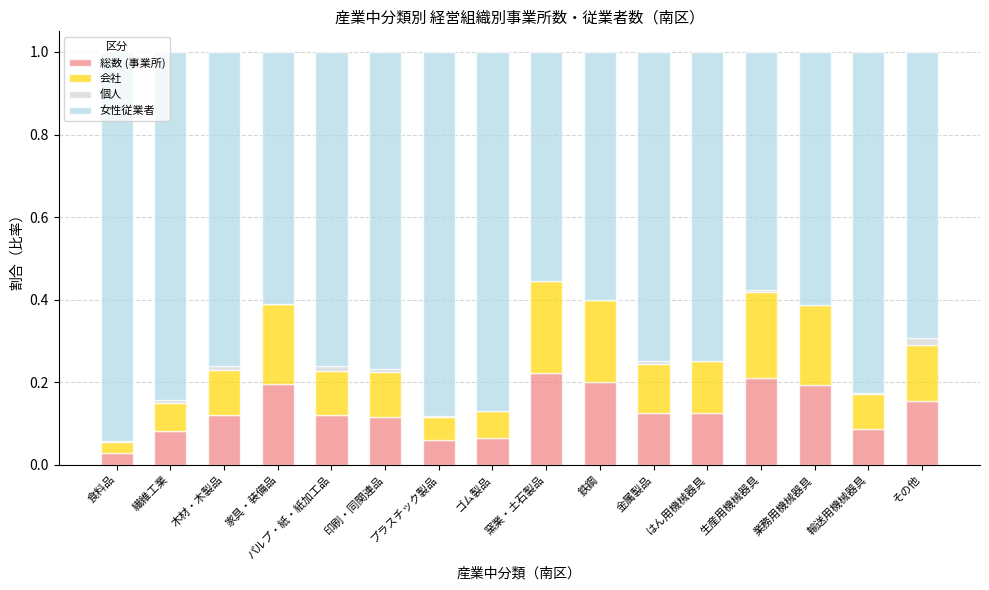

True or false: 総数 (事業所) has a value of 0.0 at 繊維工業.

False